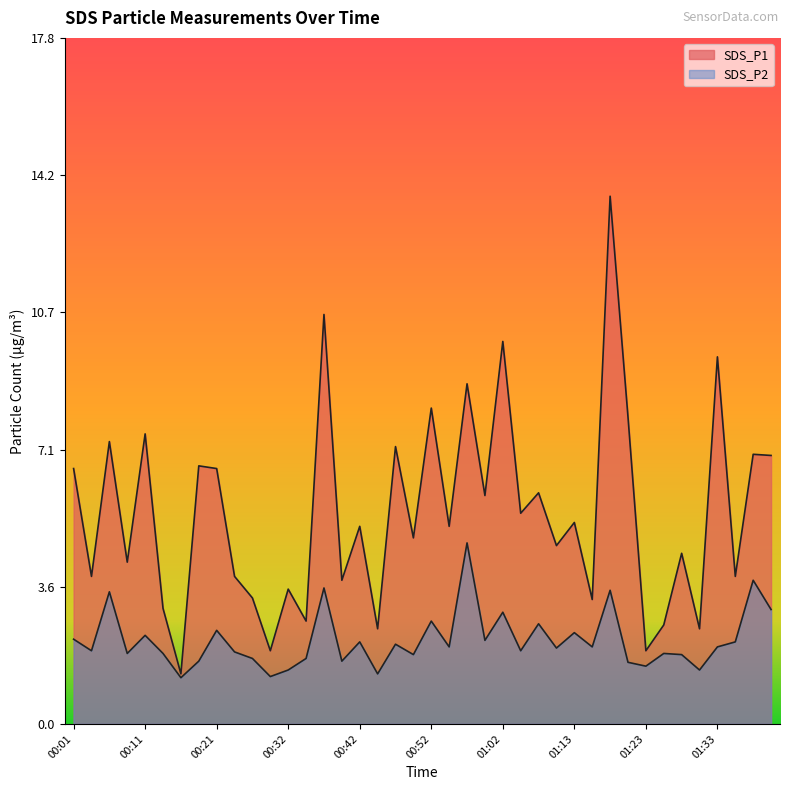

True or false: SDS_P1 and SDS_P2 cross at least once.

False